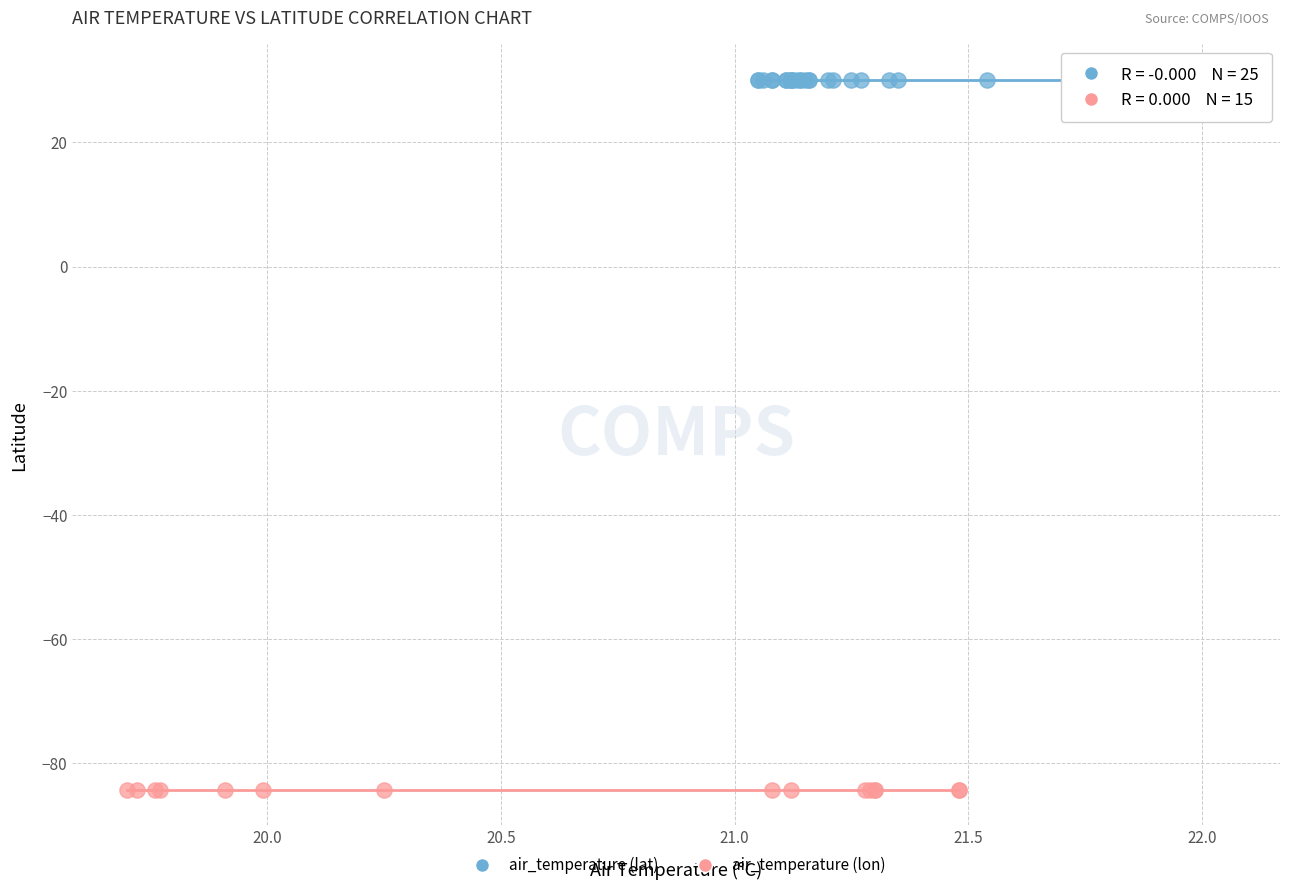

Which series reaches the maximum Y coordinate?

air_temperature (lat)